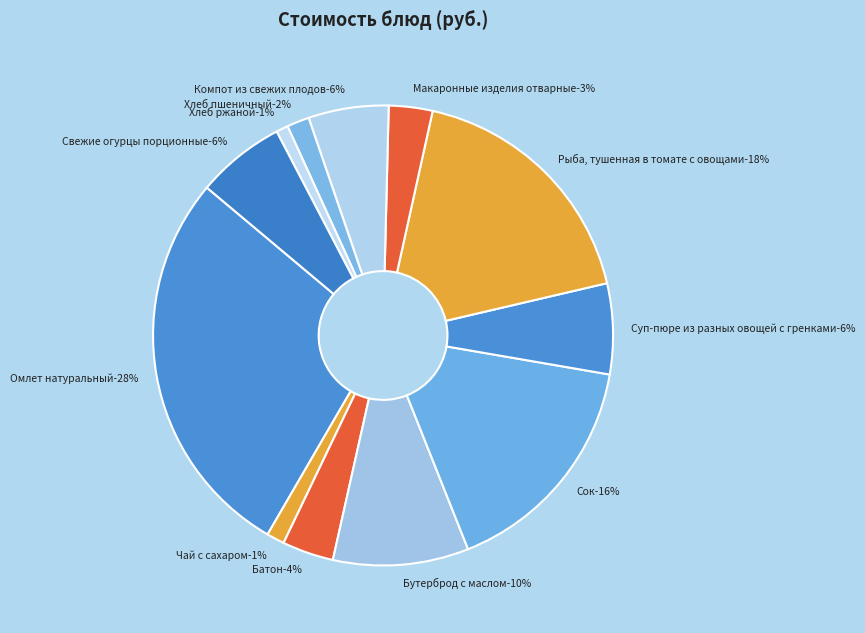

What percentage is the Свежие огурцы порционные slice, to the nearest percent?

6%